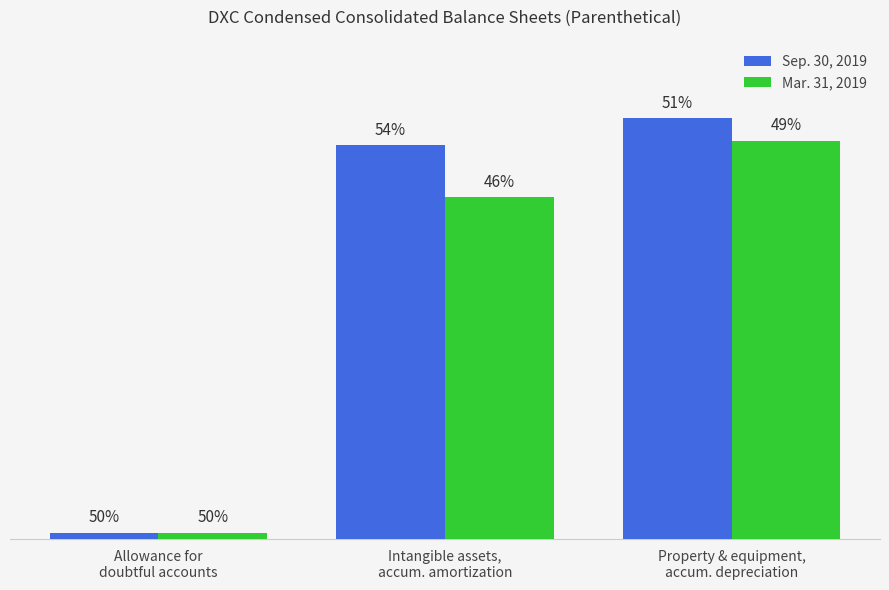

Which series changed the most between Allowance for
doubtful accounts and Property & equipment,
accum. depreciation?

Sep. 30, 2019